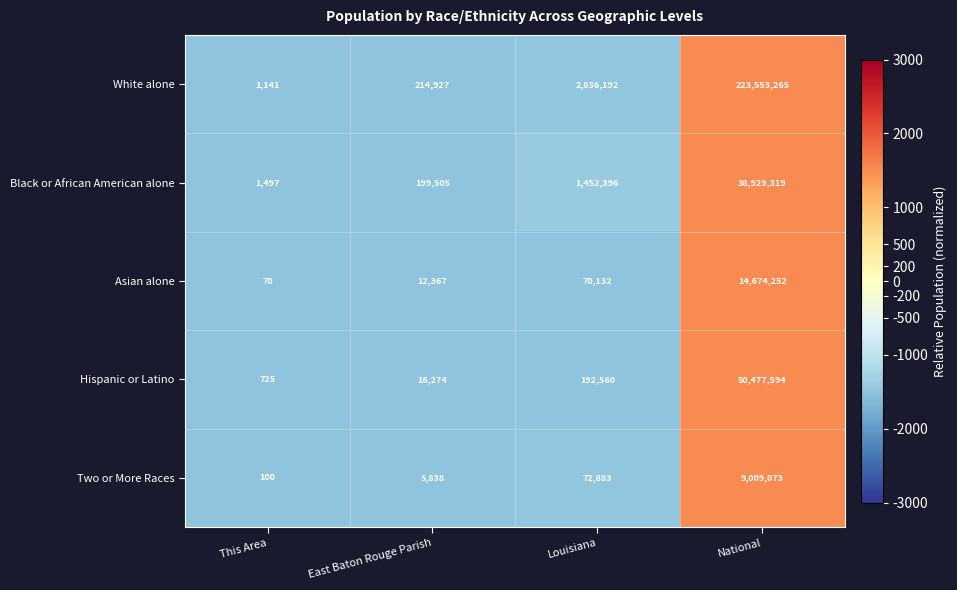

List the labels in order of Hispanic or Latino value, largest first.

National, Louisiana, East Baton Rouge Parish, This Area